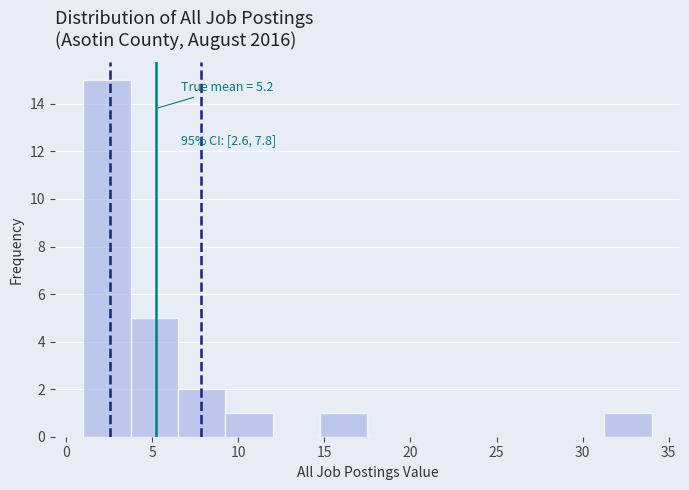

Which range on the x-axis has the tallest bar?

1.00 to 3.75